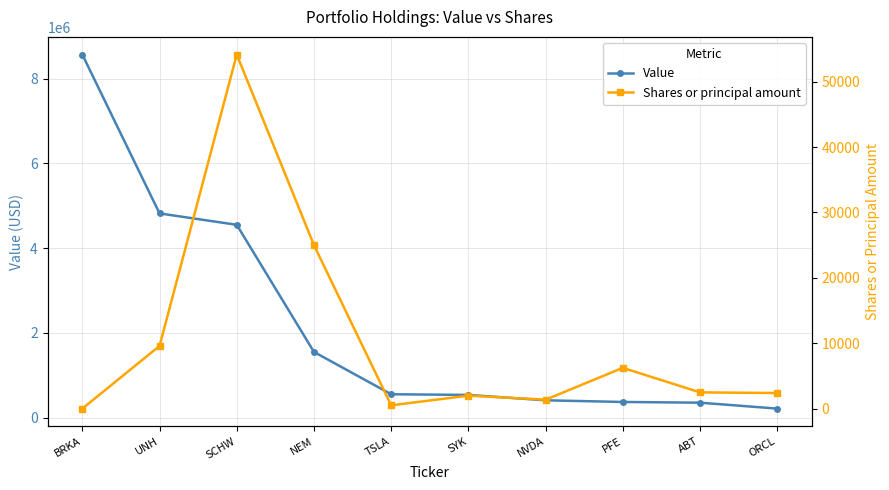

Does the chart display data point markers on the line(s)?

Yes